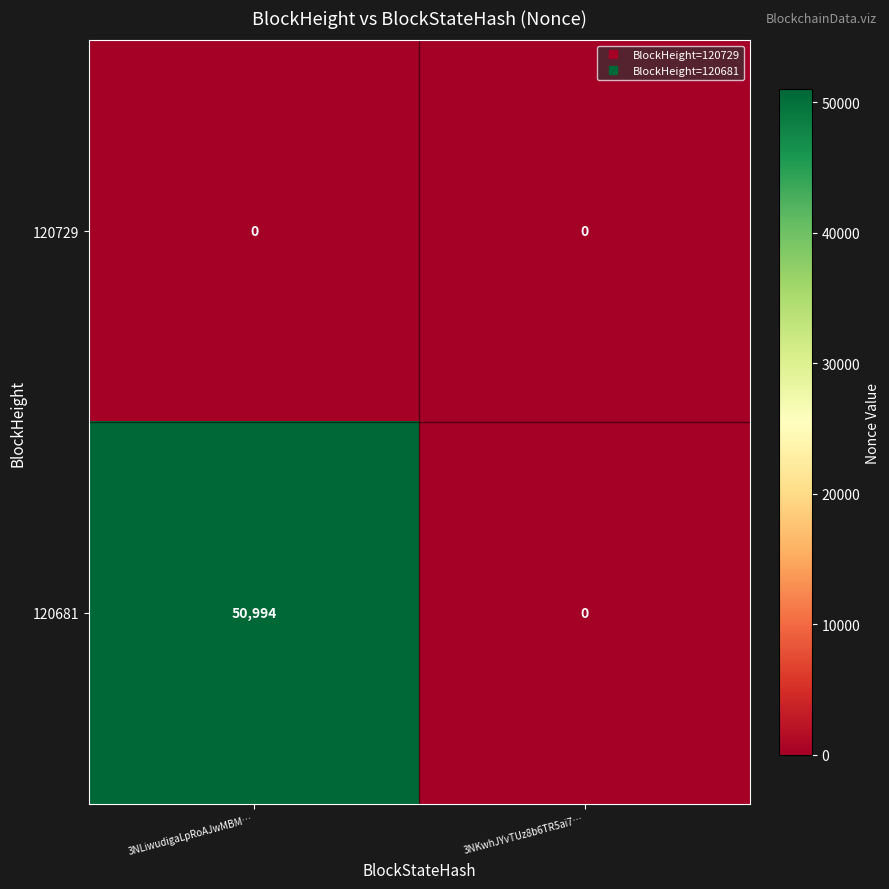

What is the spread (max minus min) of values at 3NLiwudigaLpRoAJwMBM…?

50994